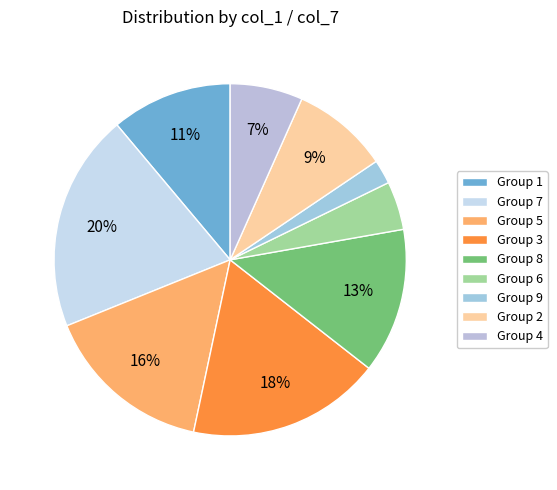

Which slice is the smallest?

Group 9